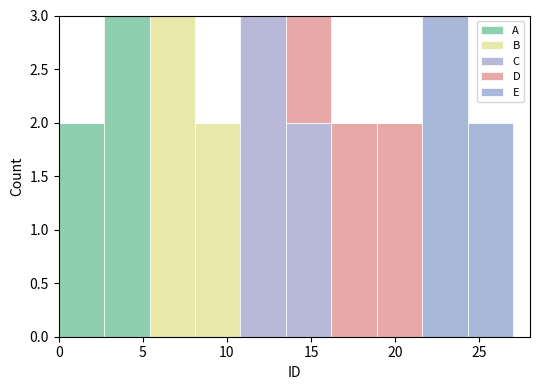

Reading left to right, list every stacked bar in this chart as the range it spans on the x-axis followed by its total height. Neither the bar edges nor the heights are printed on the chart, so give them approximately, as read against the axes.

0.0 to 2.7: 2
2.7 to 5.4: 3
5.4 to 8.1: 3
8.1 to 10.8: 2
10.8 to 13.5: 3
13.5 to 16.2: 3
16.2 to 18.9: 2
18.9 to 21.6: 2
21.6 to 24.3: 3
24.3 to 27.0: 2